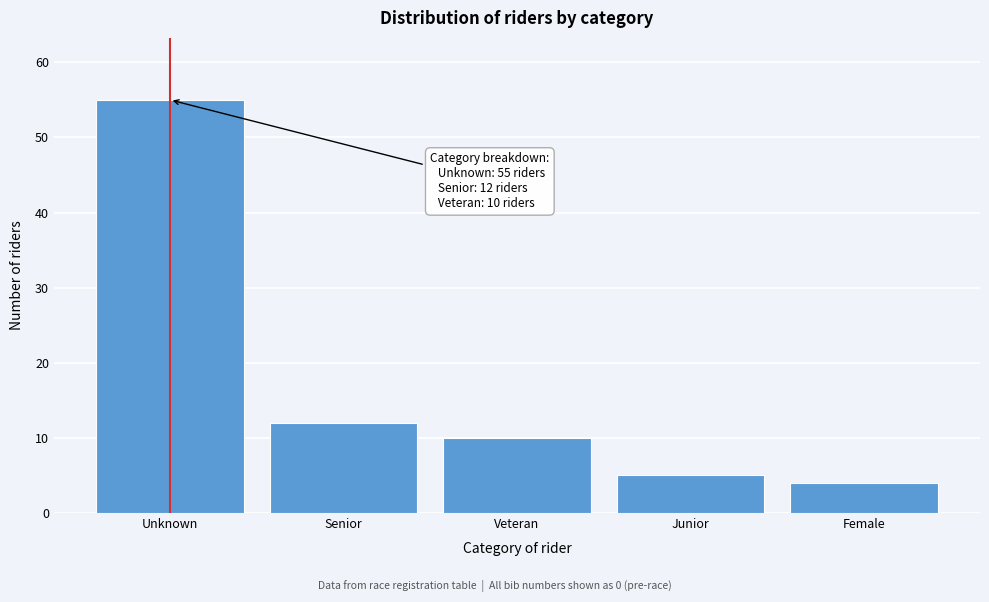

Reading left to right, extract all data points from this chart.

55	12	10	5	4